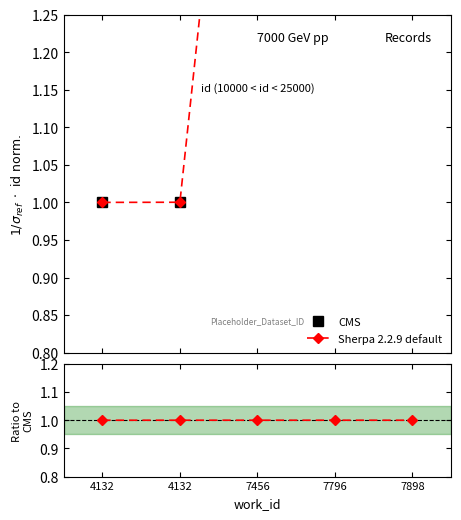

Is it true that Sherpa 2.2.9 default equals 3.6 at 7898?

False